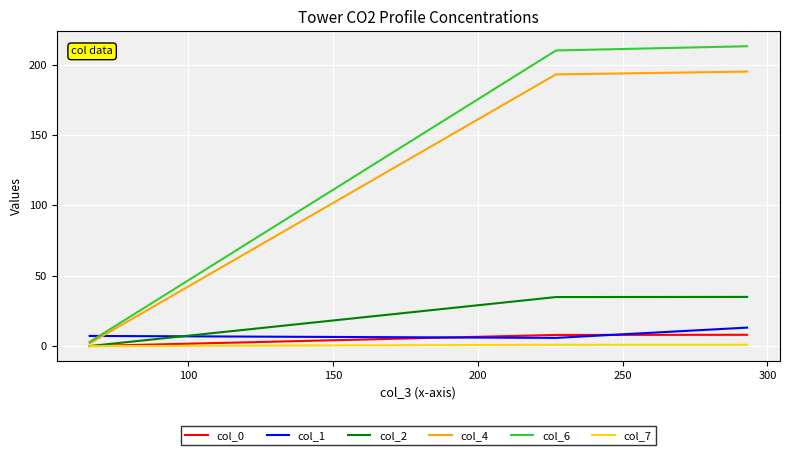

What is the lowest value of the col_1 series?

5.9